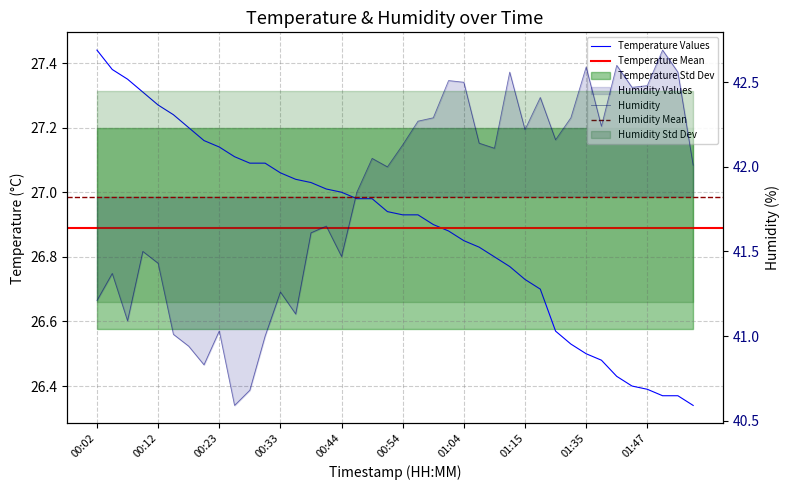

List the series in order of their overall mean, highest first.

humidity, temperature